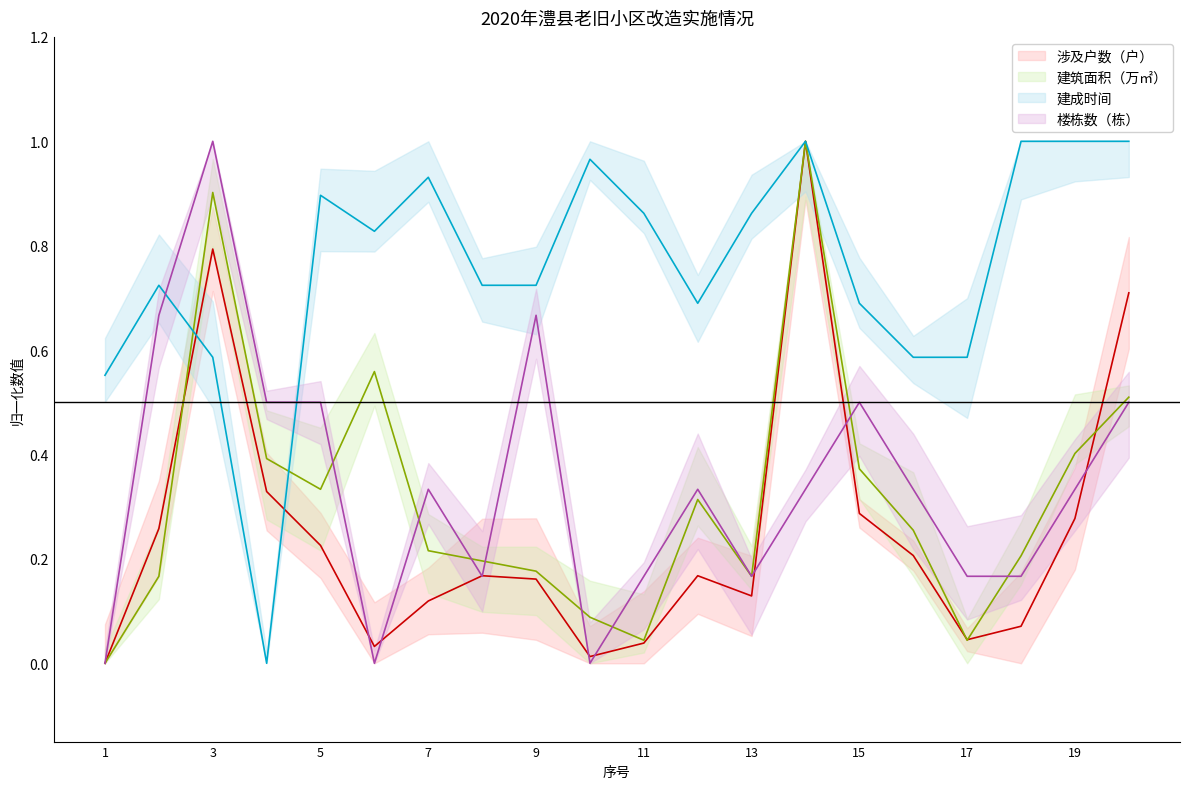

Which series has the widest spread of values?

涉及户数（户）